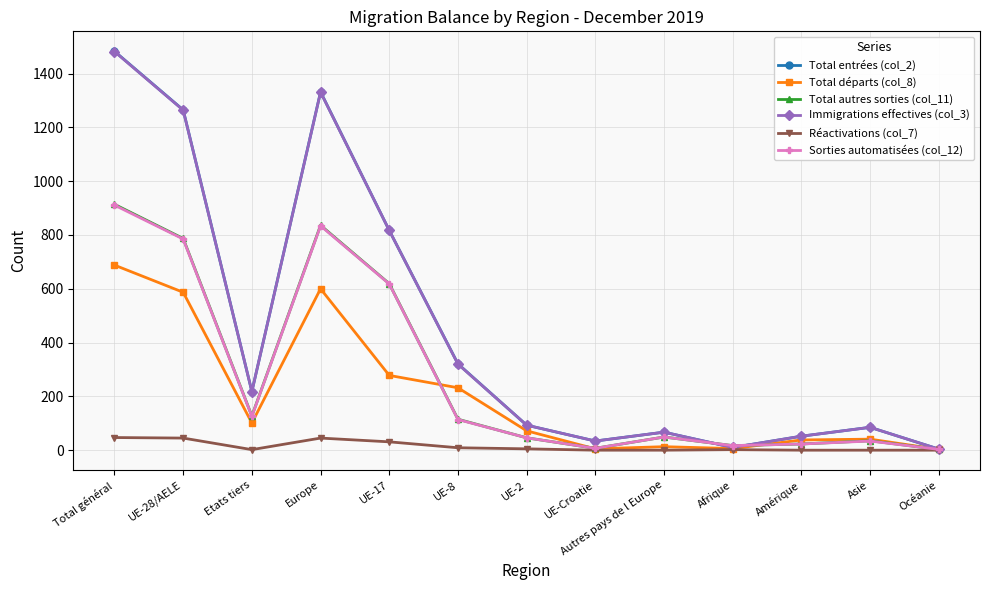

How many lines are shown in the chart?

6